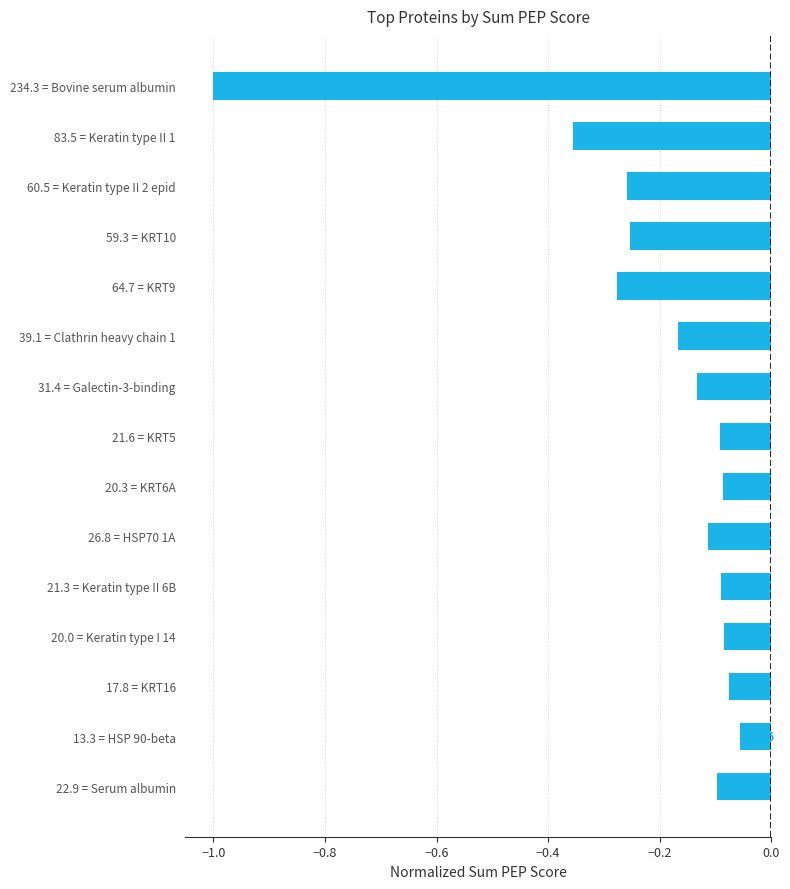

Which label corresponds to the largest value in the chart?

13.3 = HSP 90-beta